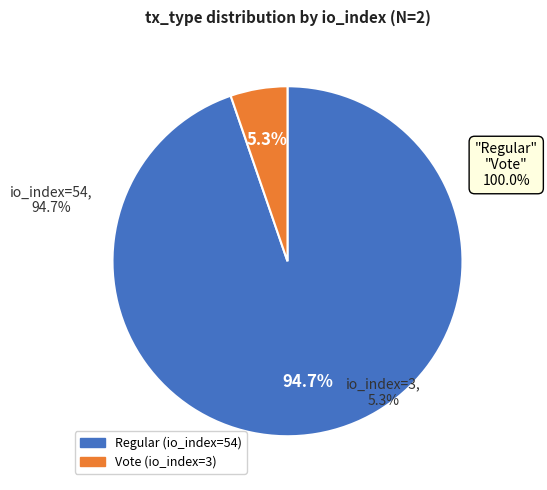

Is it true that io_index=3 is 5% of the pie?

True